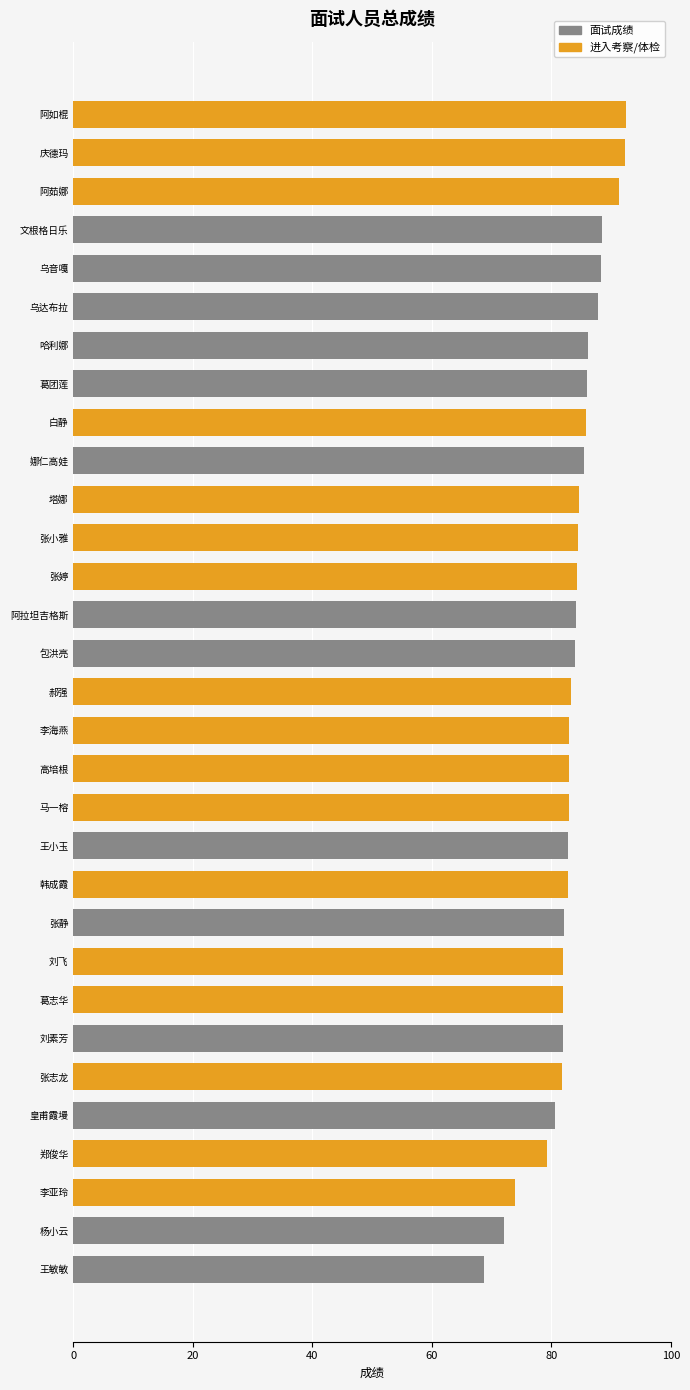

Between 韩成霞 and 哈利娜, which is larger?

哈利娜